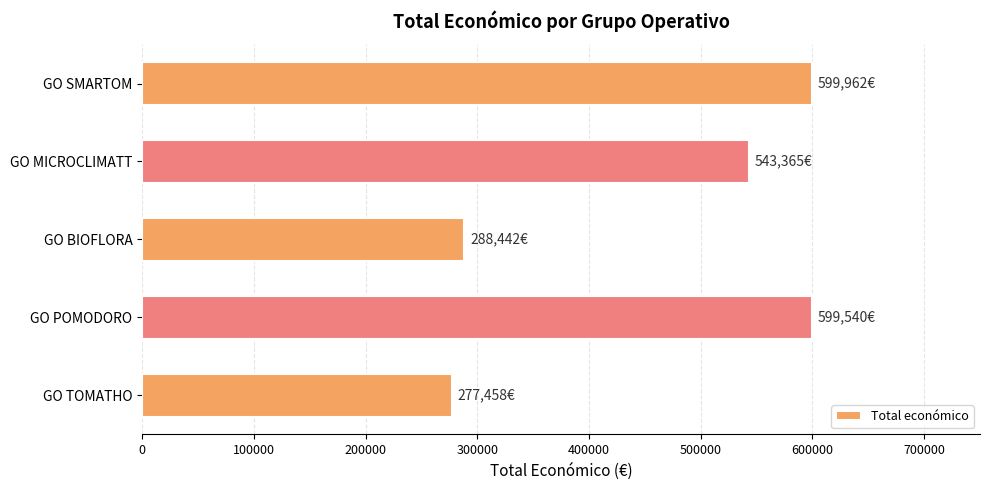

How many bars are there in total?

5